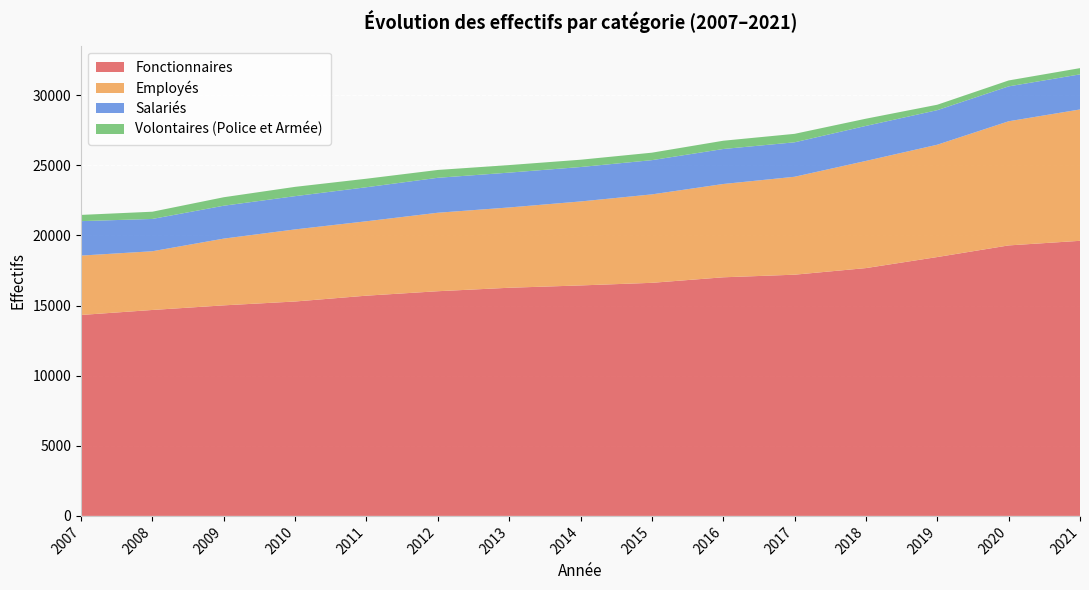

Reading left to right, list all the values displayed in this chart.

Fonctionnaires: 2007=14331	2008=14688	2009=15017	2010=15292	2011=15708	2012=16025	2013=16272	2014=16438	2015=16624	2016=17018	2017=17204	2018=17675	2019=18463	2020=19292	2021=19620
Employés: 2007=4235	2008=4188	2009=4760	2010=5142	2011=5306	2012=5597	2013=5727	2014=5989	2015=6307	2016=6654	2017=6984	2018=7643	2019=8011	2020=8854	2021=9368
Salariés: 2007=2458	2008=2304	2009=2346	2010=2372	2011=2428	2012=2493	2013=2485	2014=2456	2015=2442	2016=2496	2017=2458	2018=2498	2019=2465	2020=2489	2021=2504
Volontaires (Police et Armée): 2007=444	2008=516	2009=605	2010=663	2011=607	2012=559	2013=538	2014=520	2015=533	2016=590	2017=604	2018=514	2019=387	2020=423	2021=444